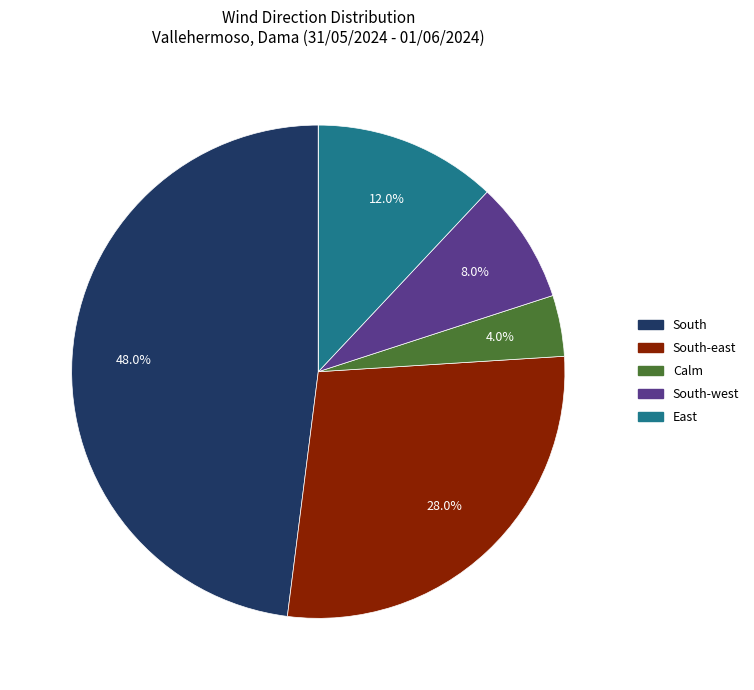

Is there a majority slice in this chart?

No